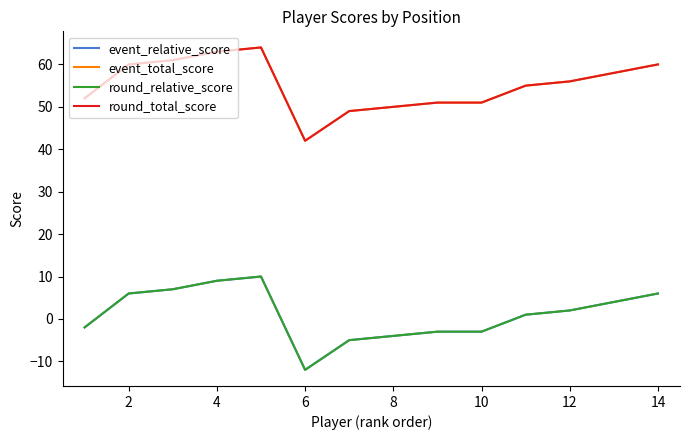

True or false: event_relative_score and round_relative_score intersect in this chart.

False